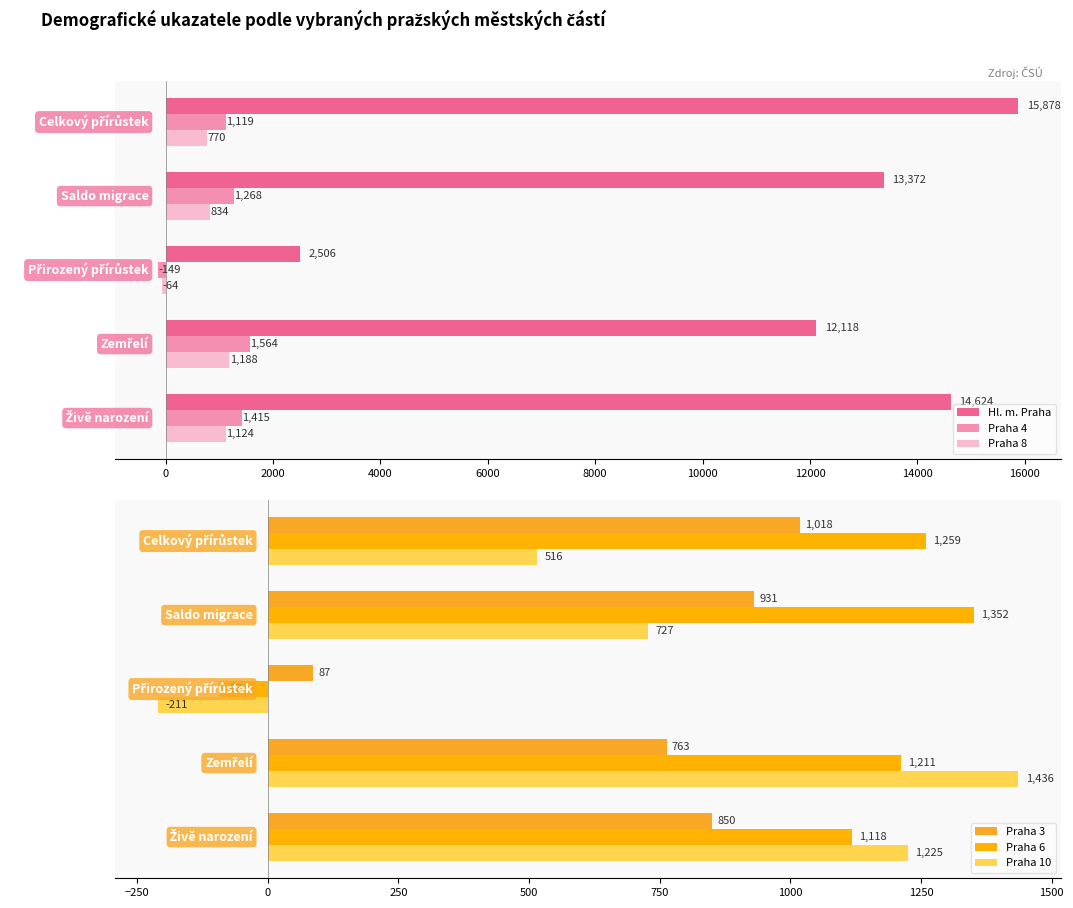

How many data points in Praha 4 are above 1268?

2